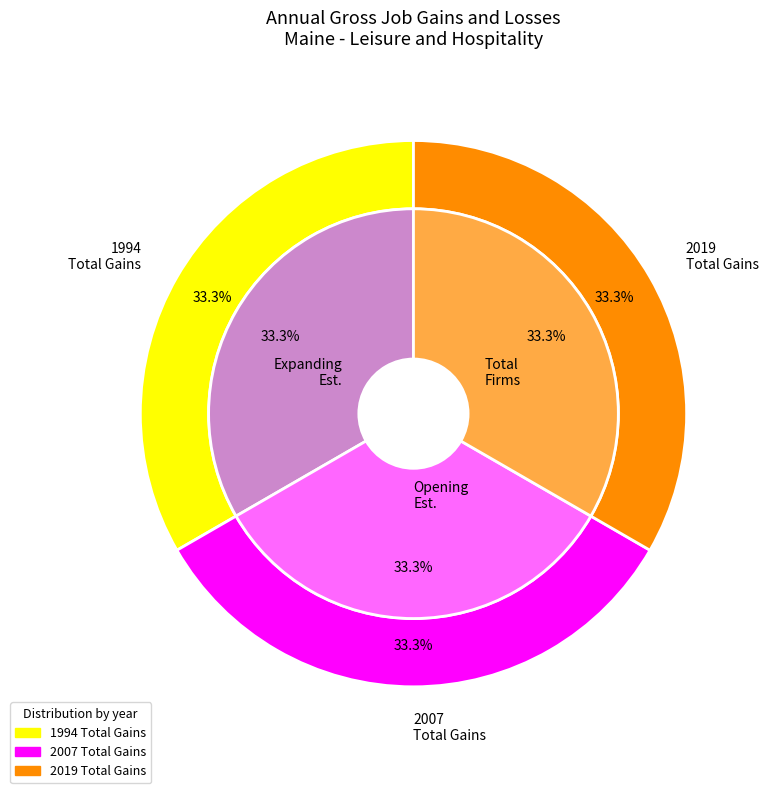

Does 1998 account for over 50% of the chart?

No